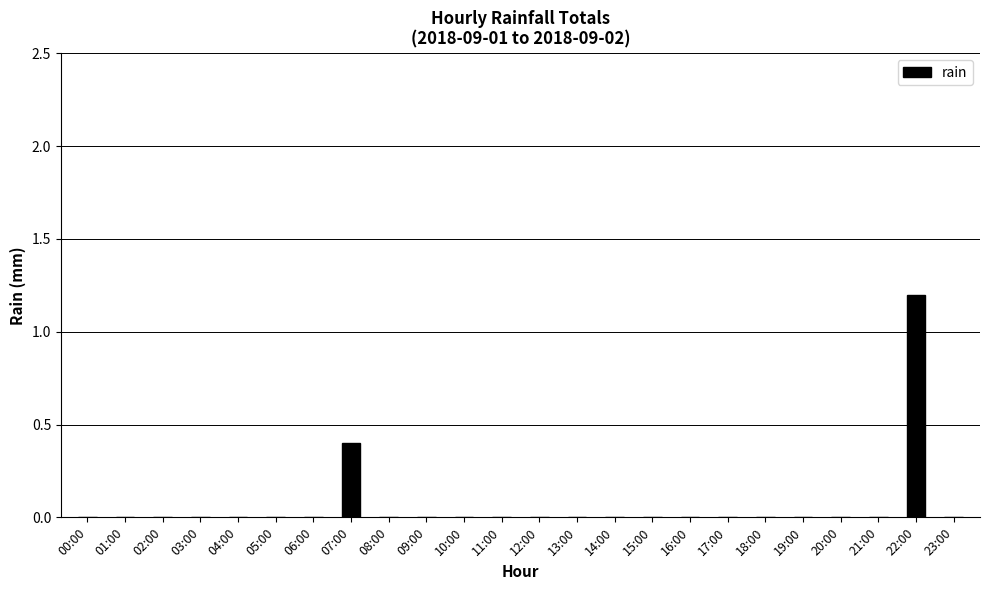

Count the number of data series in this chart.

1